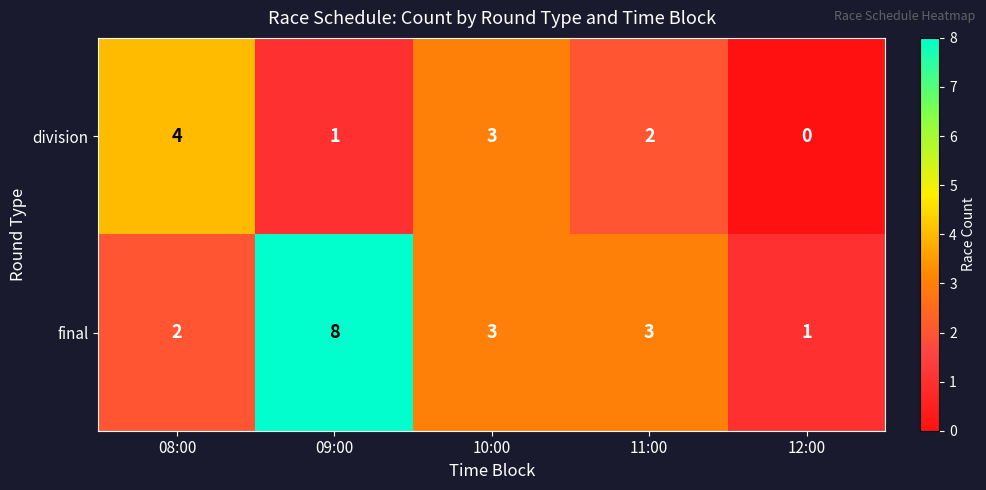

Which series has the largest total across all categories?

final